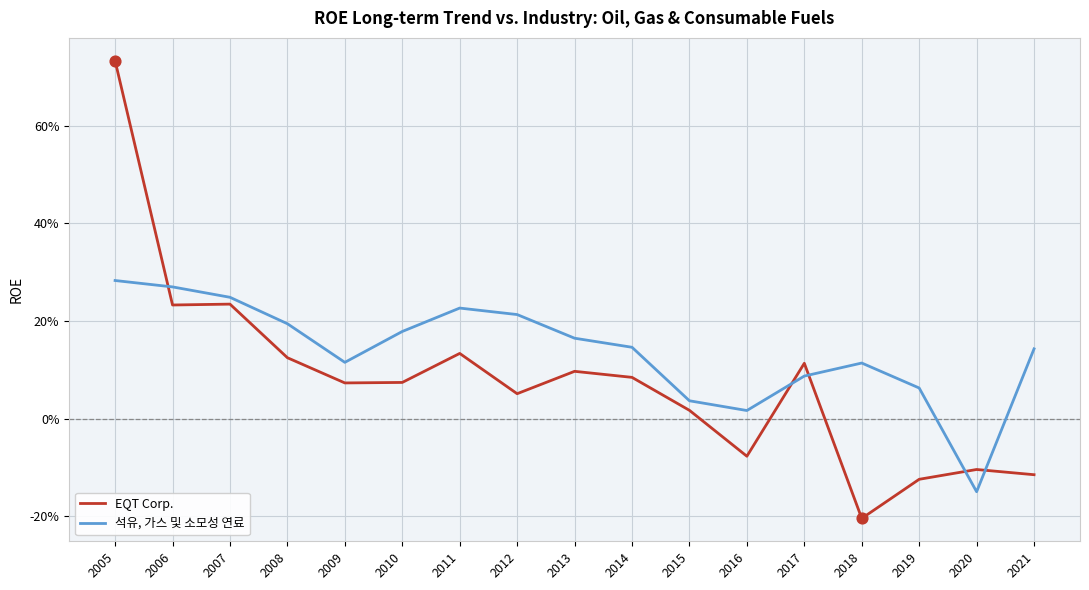

Which series has the largest total across all categories?

석유, 가스 및 소모성 연료